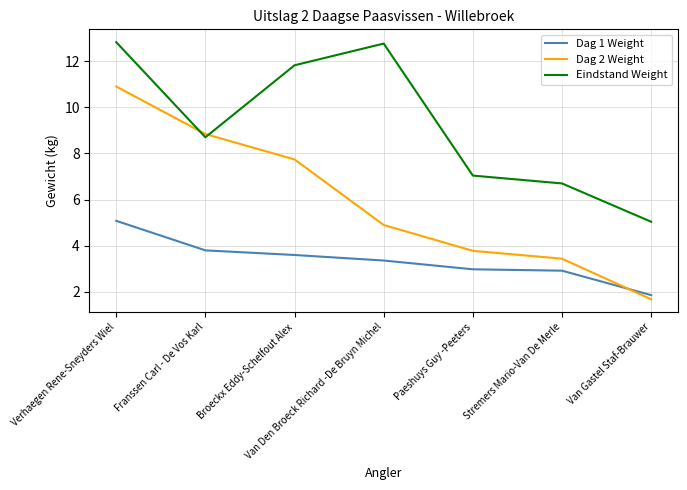

What is the highest value of the Dag 1 Weight series?

5.1